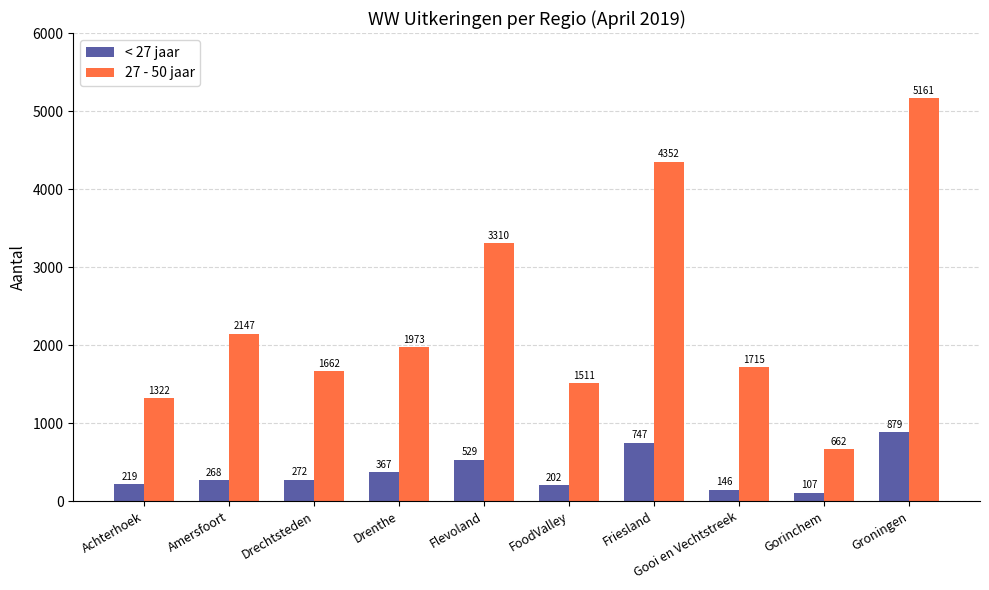

What is the greatest value displayed?

5161